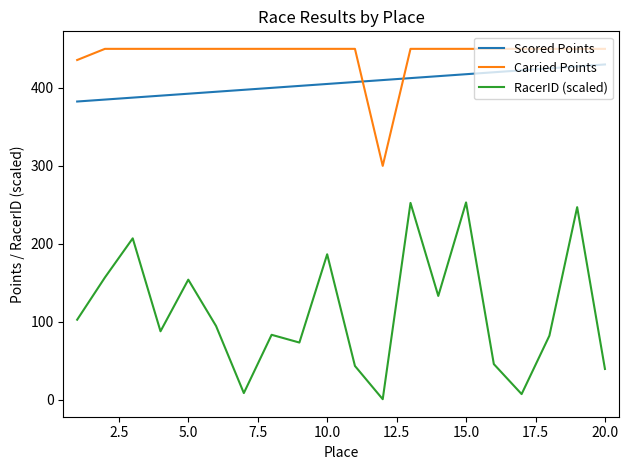

Rank the series by their maximum value, from highest to lowest.

Carried Points, Scored Points, RacerID (scaled)